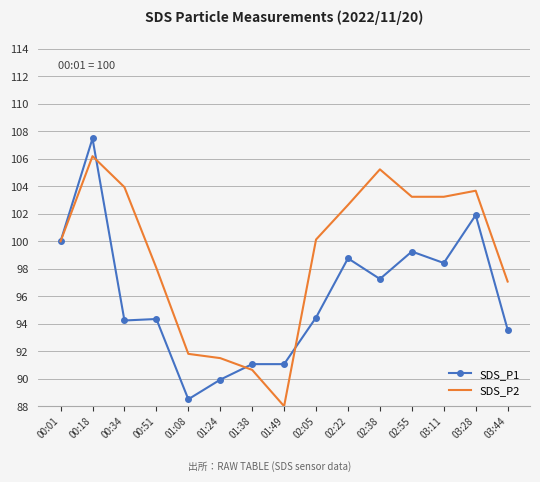

True or false: SDS_P2 and SDS_P1 cross at least once.

True